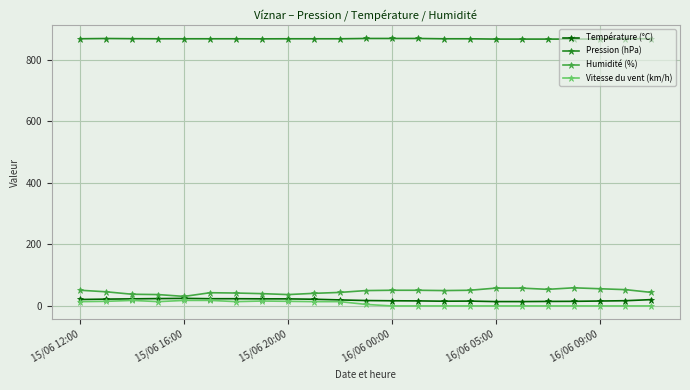

At how many categories does at least one series exceed 455?

23